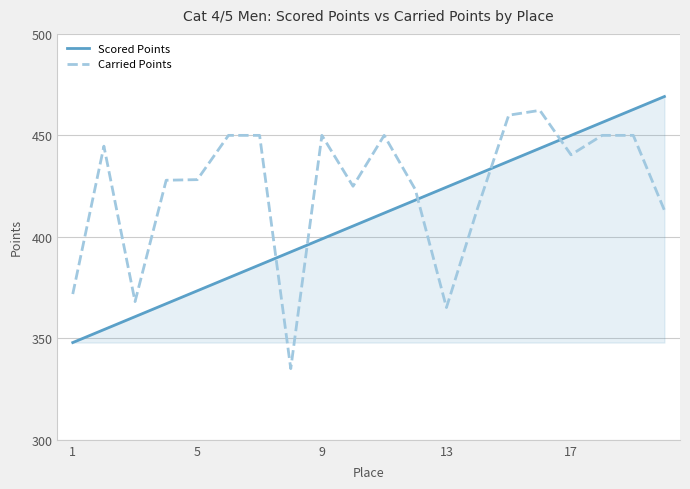

What is the difference between the maximum and minimum values in the Scored Points series?

121.2